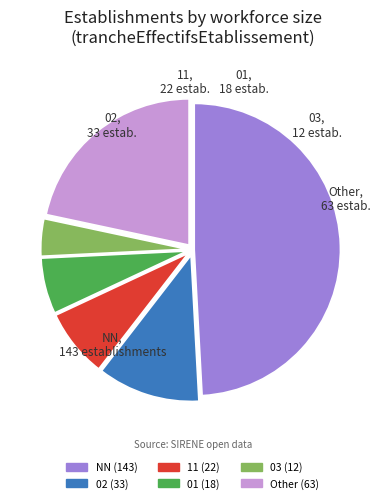

Is there any slice that represents more than half of the pie?

No